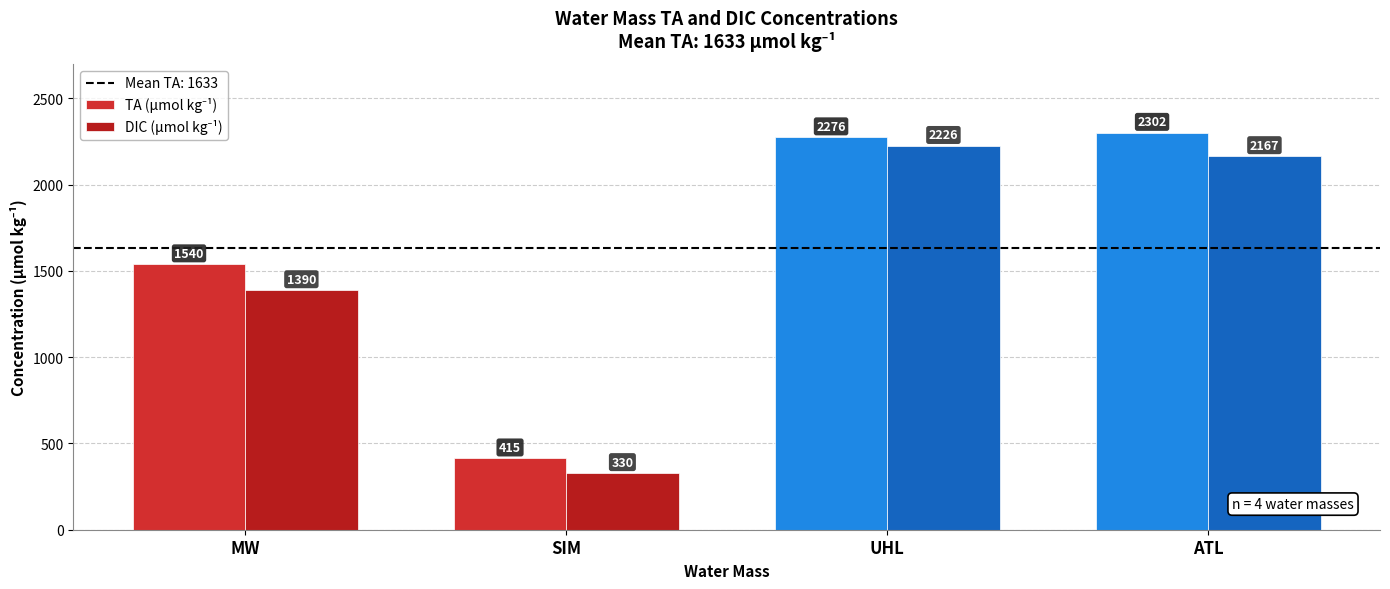

True or false: TA (µmol kg⁻¹) has a value of 1540 at MW.

True